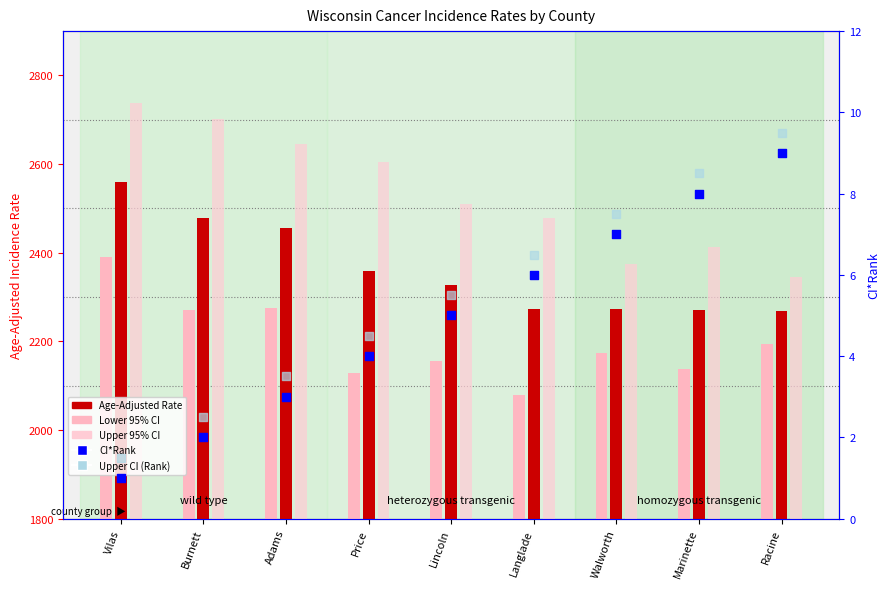

At how many categories does at least one series exceed 2?

8